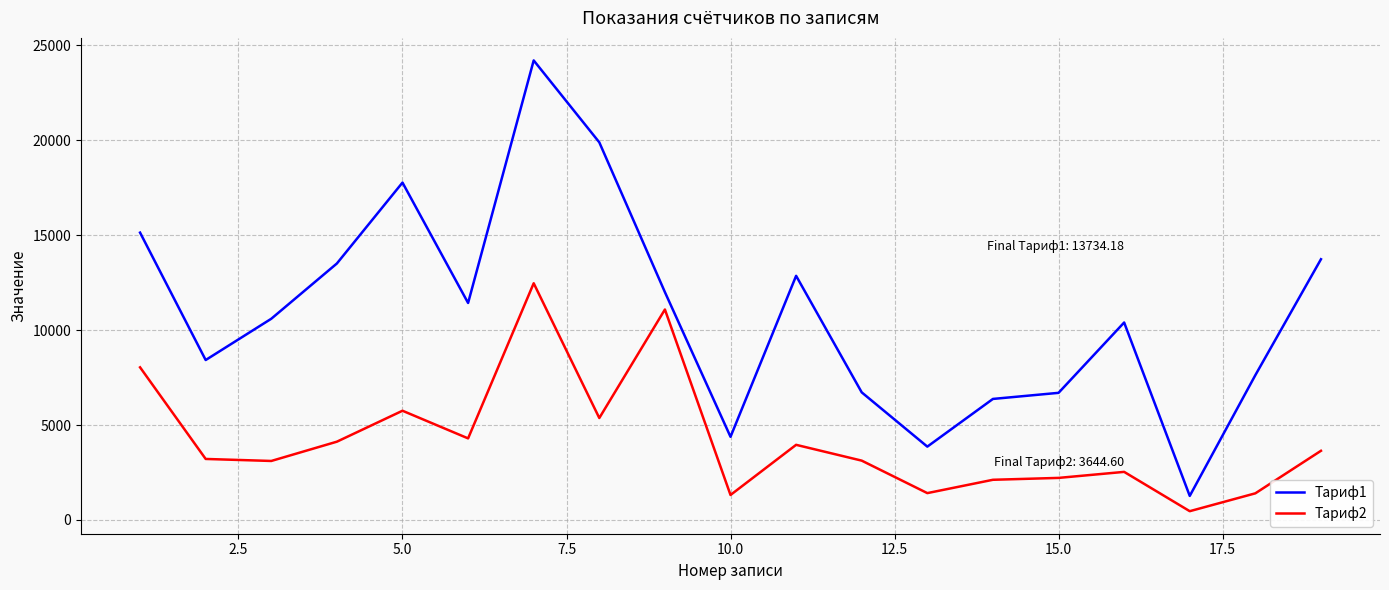

Which series has the widest spread of values?

Тариф1